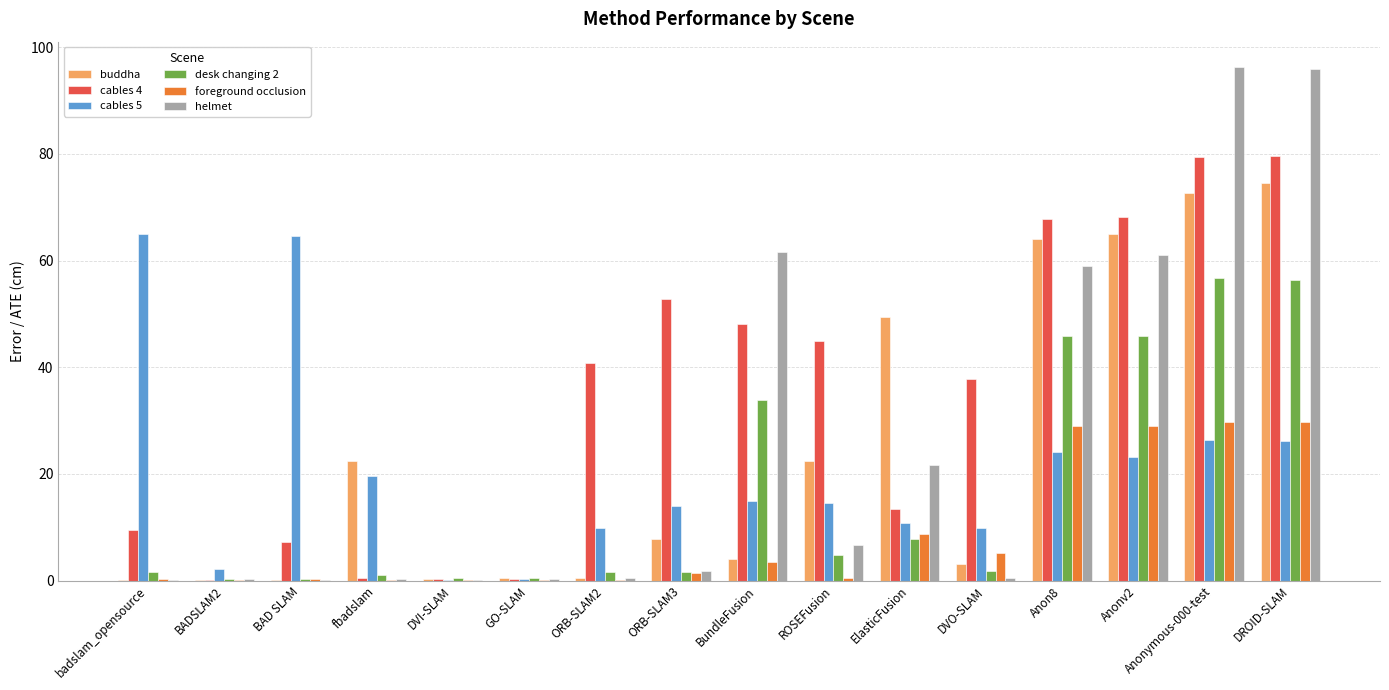

True or false: helmet has a value of 96.2 at Anonymous-000-test.

True